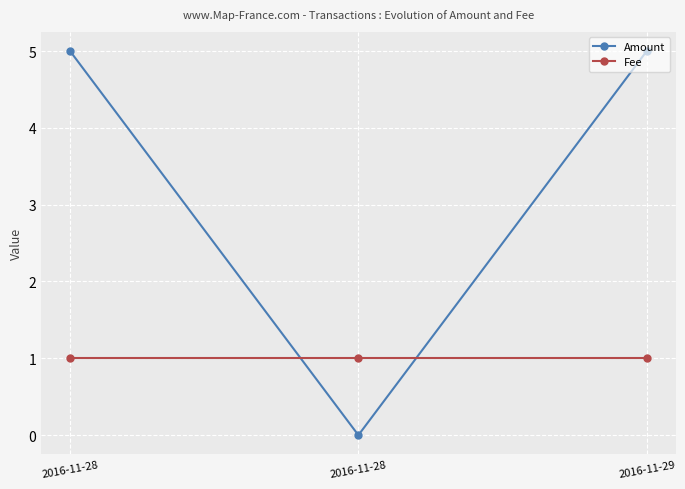

At how many categories does at least one series exceed 3?

2